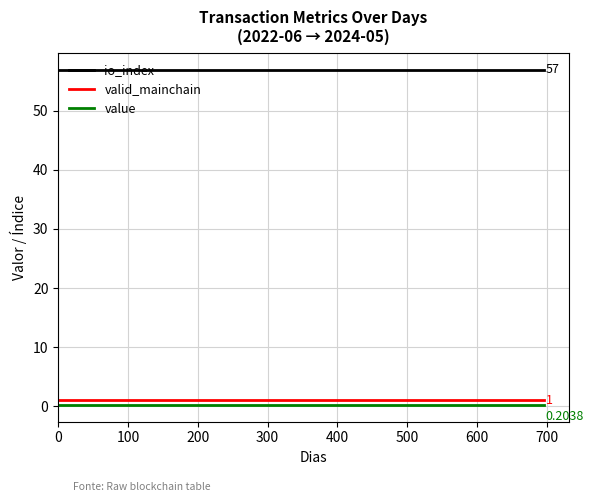

True or false: valid_mainchain and io_index cross at least once.

False